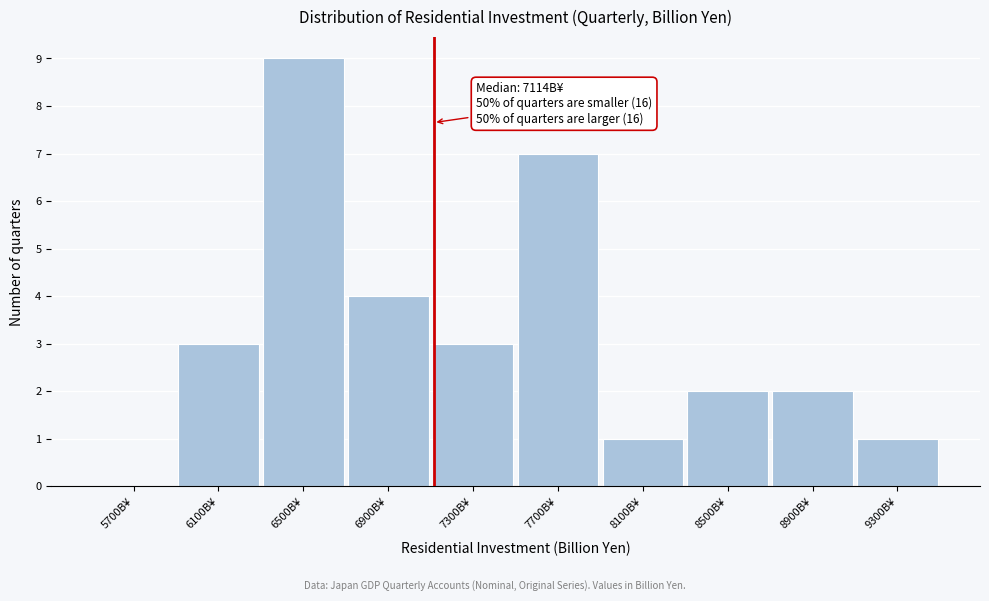

Which range on the x-axis has the tallest bar?

6300 to 6700